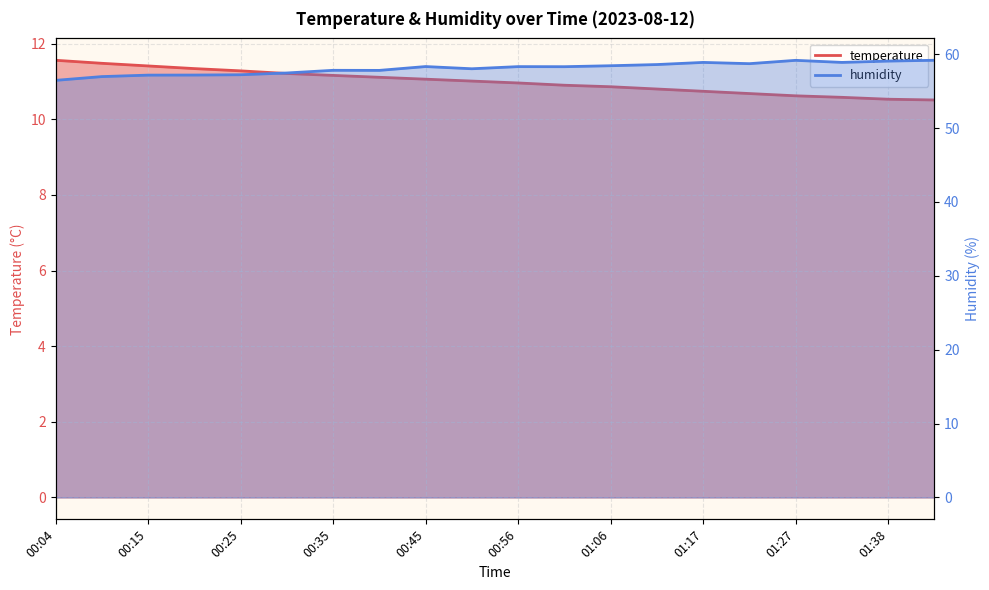

Which series has the widest spread of values?

humidity